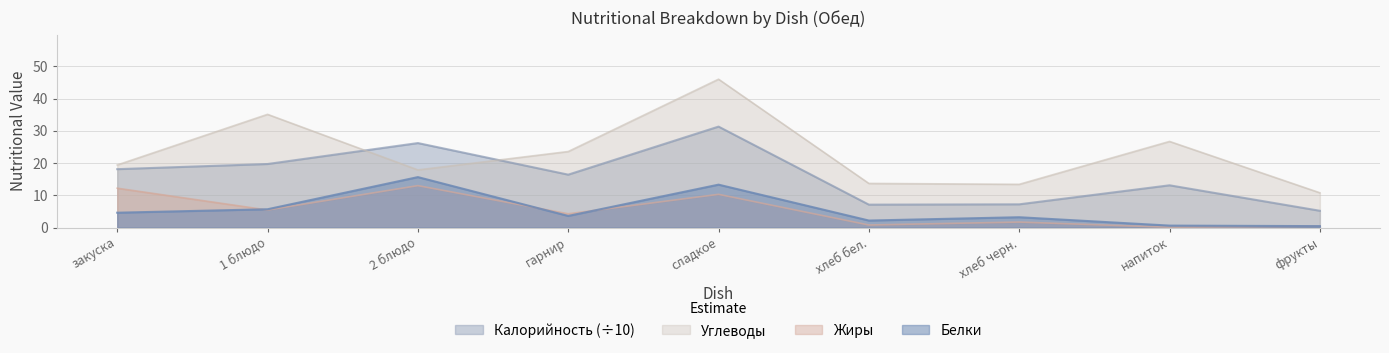

What are all the series names shown in the legend?

Калорийность (÷10), Углеводы, Жиры, Белки